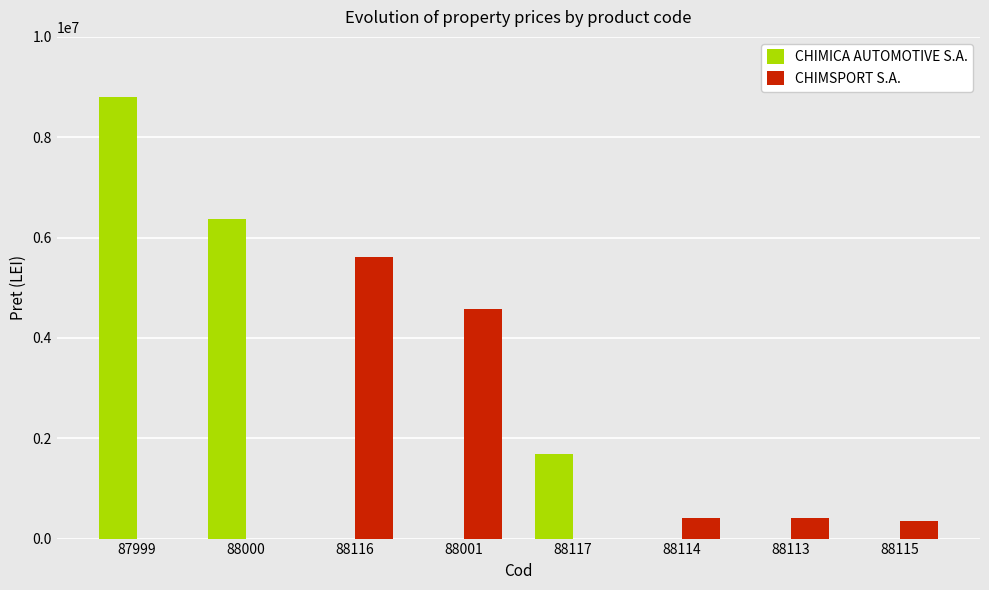

Count the number of categories in the chart.

8